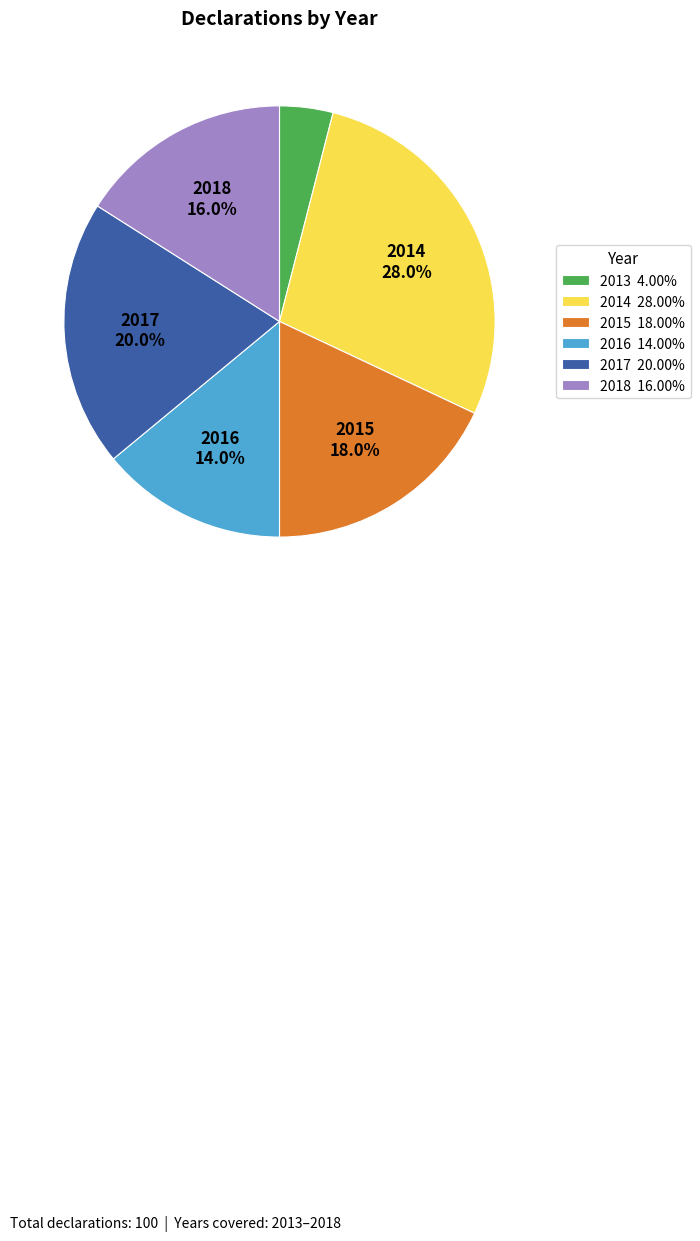

Does 2016 account for over 50% of the chart?

No